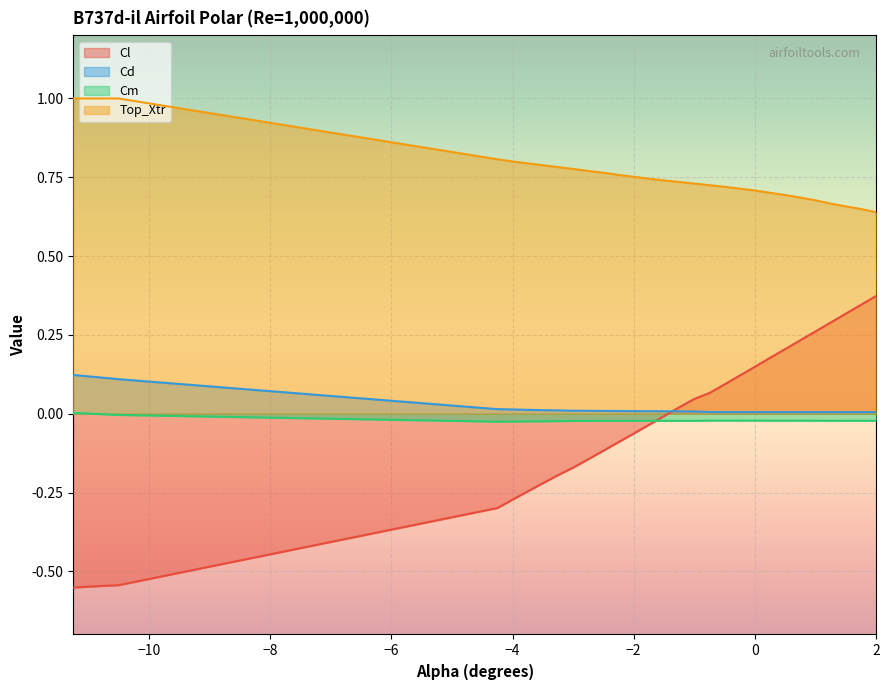

List the labels in order of Cd value, smallest first.

1.5, 2.0, 1.75, 1.25, 0.75, 1.0, 0.5, 0.25, 0.0, -0.25, -0.5, -0.75, -1.0, -1.25, -1.5, -1.75, -2.0, -2.25, -2.5, -2.75, -3.0, -3.25, -3.5, -3.75, -4.0, -4.25, -10.5, -10.75, -11.0, -11.25